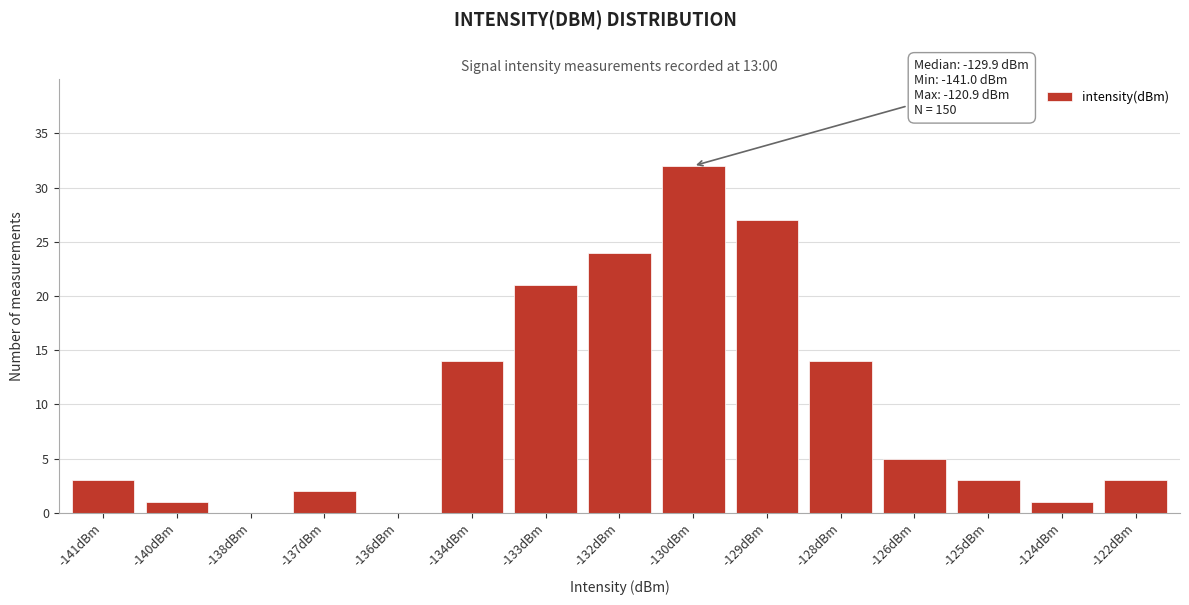

Reading left to right, list all the values displayed in this chart.

-141dBm=3	-140dBm=1	-138dBm=0	-137dBm=2	-136dBm=0	-134dBm=14	-133dBm=21	-132dBm=24	-130dBm=32	-129dBm=27	-128dBm=14	-126dBm=5	-125dBm=3	-124dBm=1	-122dBm=3